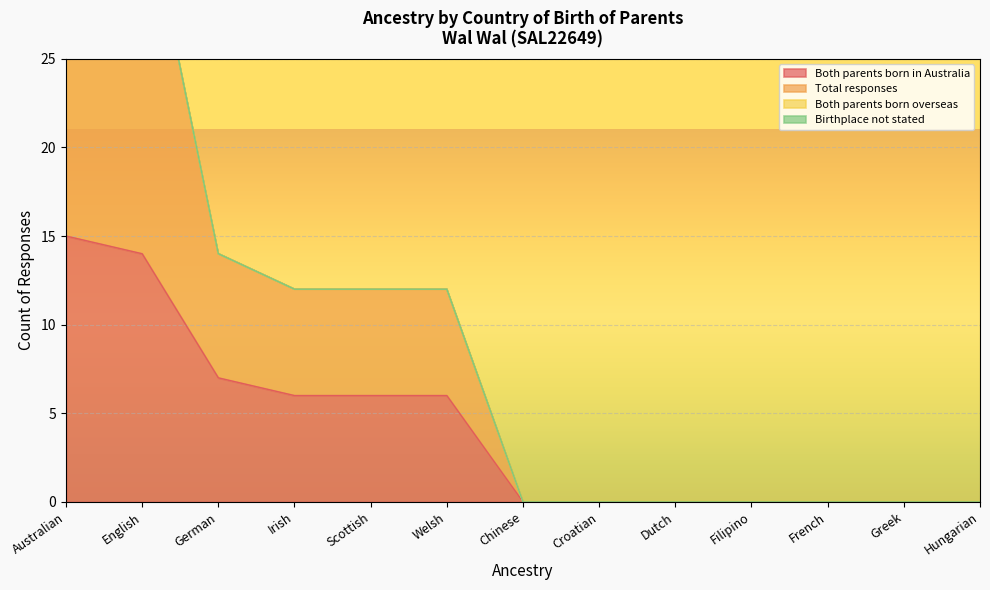

What is the greatest value displayed?

35